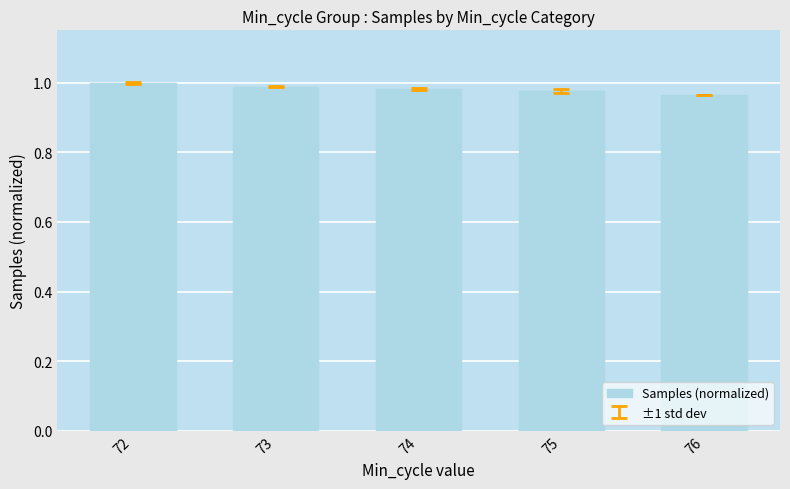

Which has a higher value, 73 or 76?

73